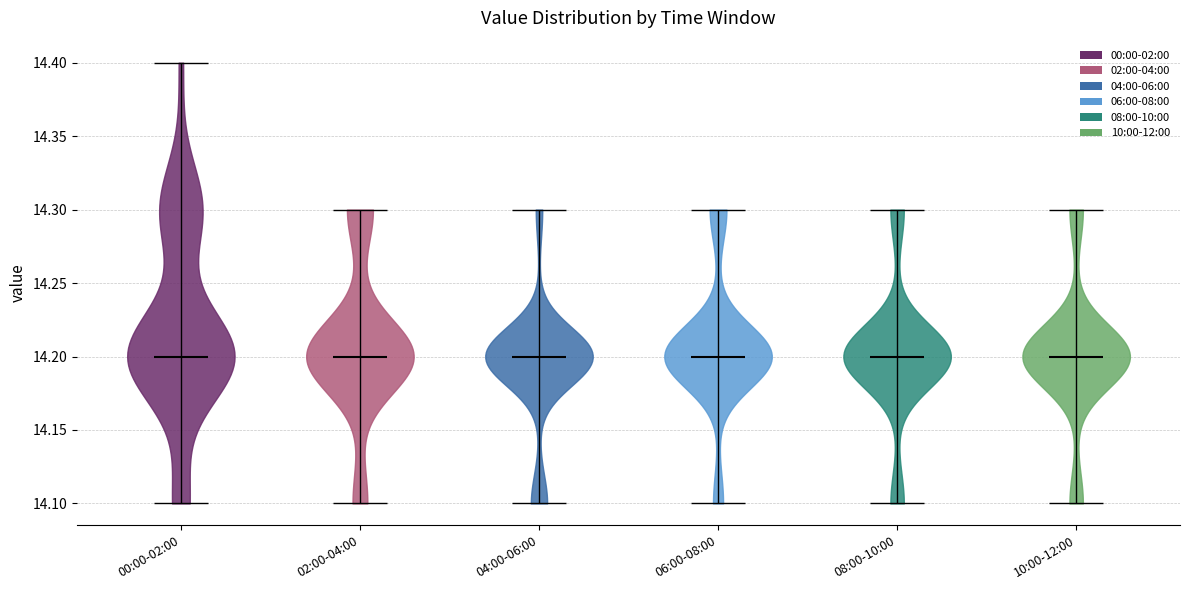

Reading left to right, read every violin against the y-axis: where its median line is, and the lowest and highest points it reaches. The values are not printed on the chart, so give them approximately, as read against the axis.

00:00-02:00: median line 14.2, lowest point 14.1, highest point 14.4
02:00-04:00: median line 14.2, lowest point 14.1, highest point 14.3
04:00-06:00: median line 14.2, lowest point 14.1, highest point 14.3
06:00-08:00: median line 14.2, lowest point 14.1, highest point 14.3
08:00-10:00: median line 14.2, lowest point 14.1, highest point 14.3
10:00-12:00: median line 14.2, lowest point 14.1, highest point 14.3